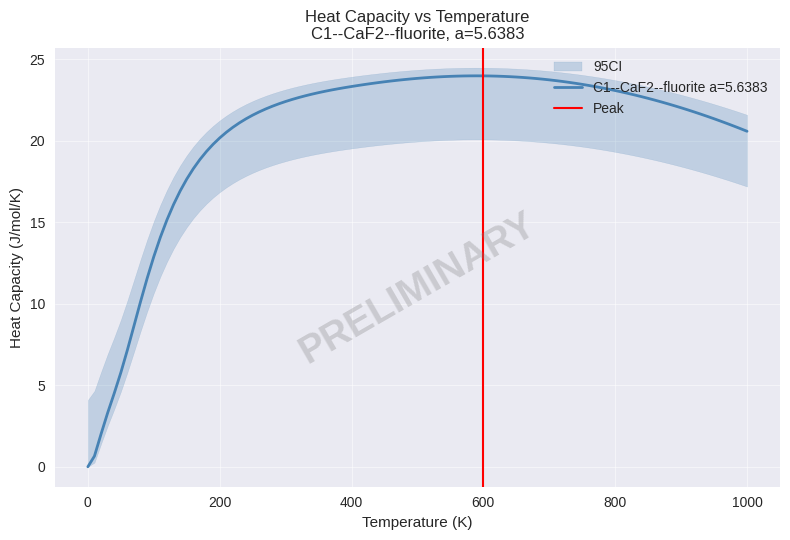

Is it true that C1--CaF2--fluorite a=5.6383 equals 0.0 at 0?

True